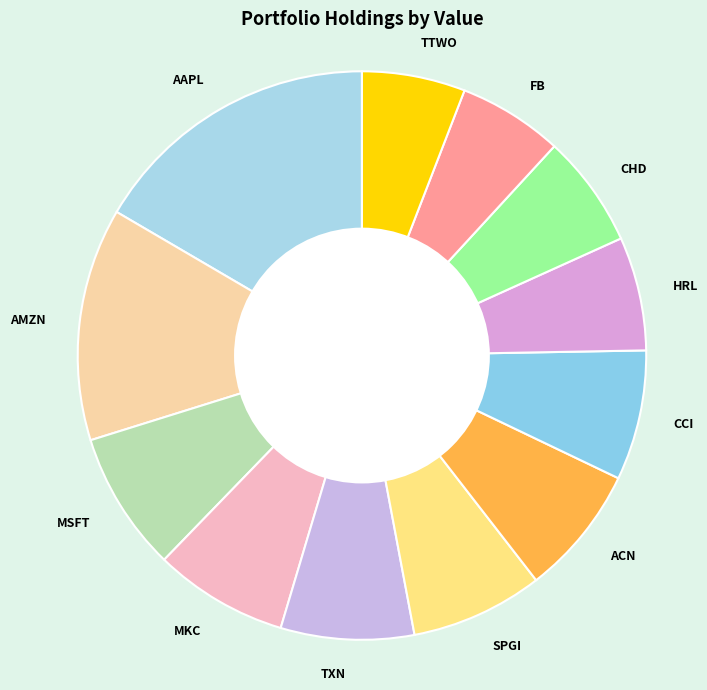

What is the ratio of the value at SPGI to the value at MKC?

1.0